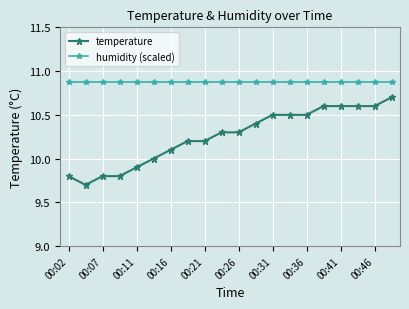

True or false: temperature and humidity (scaled) intersect in this chart.

False